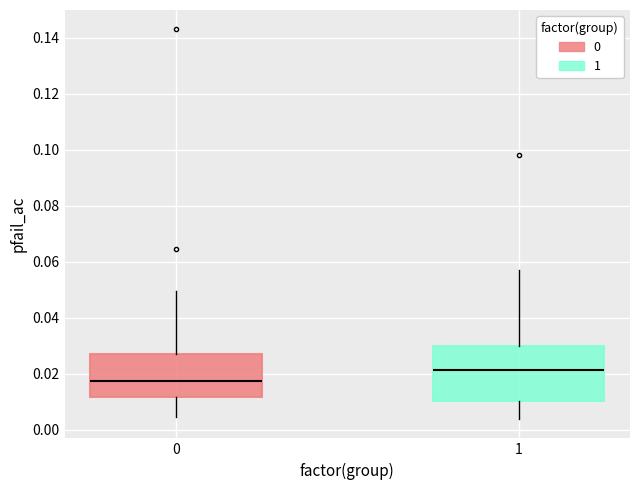

Where does the lower whisker of the box at x = 1 end on the y-axis? The values are not printed on the chart, so give them approximately, as read against the axis.

0.004